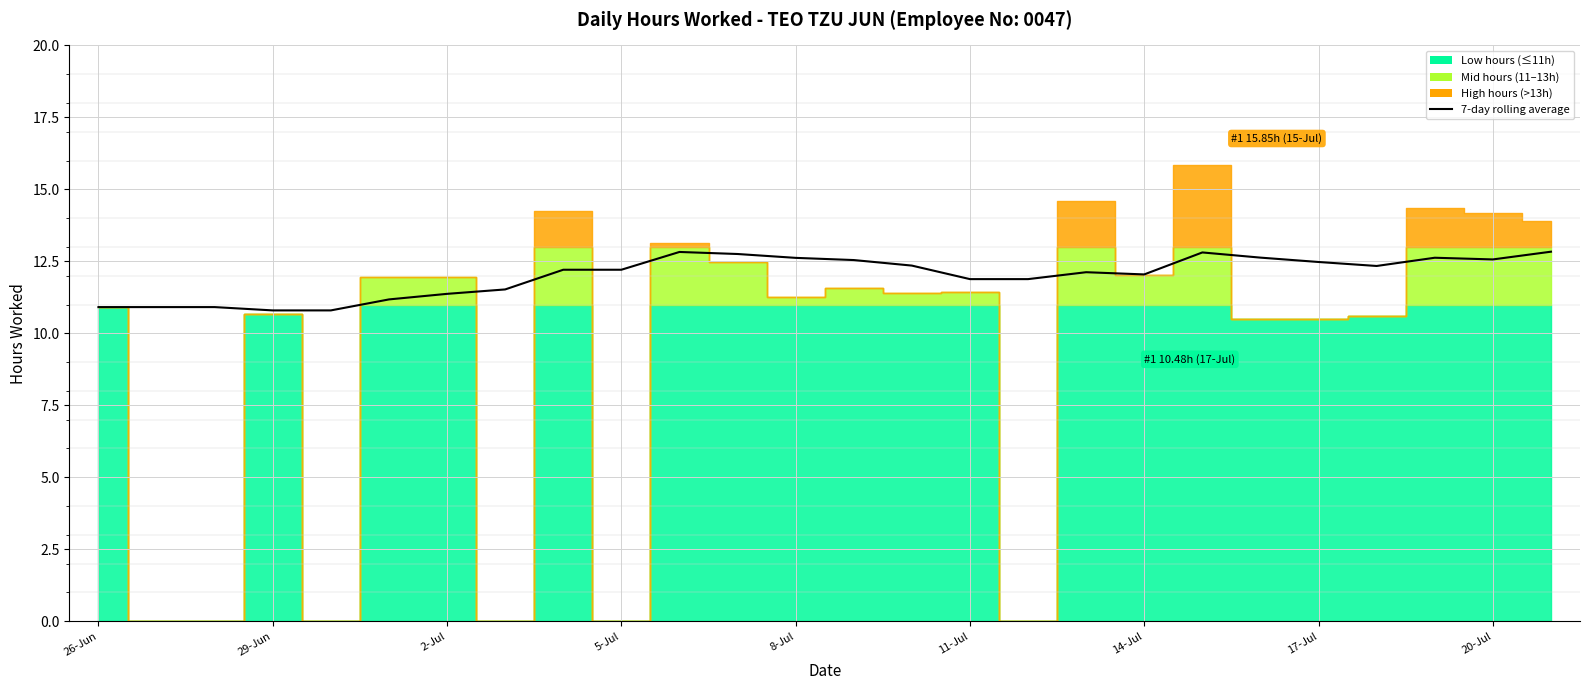

What is the ratio of the value at 20-Jul to the value at 25?

1.0